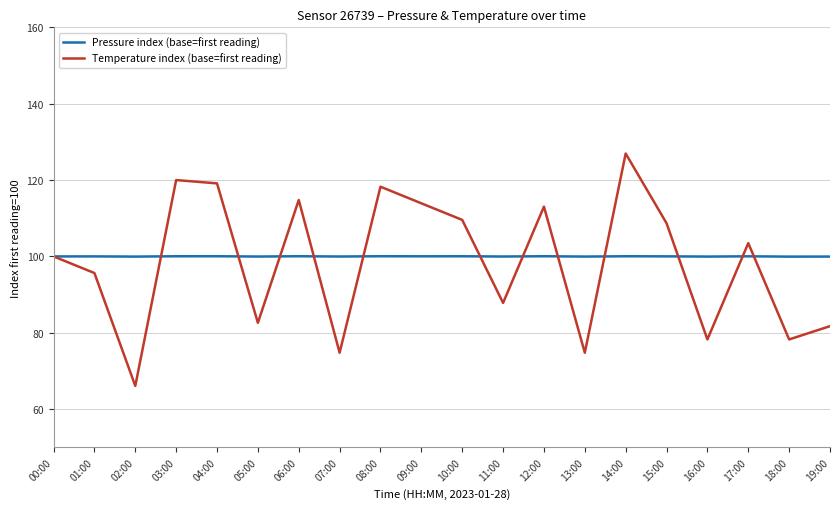

What is the maximum value shown in the chart?

127.0